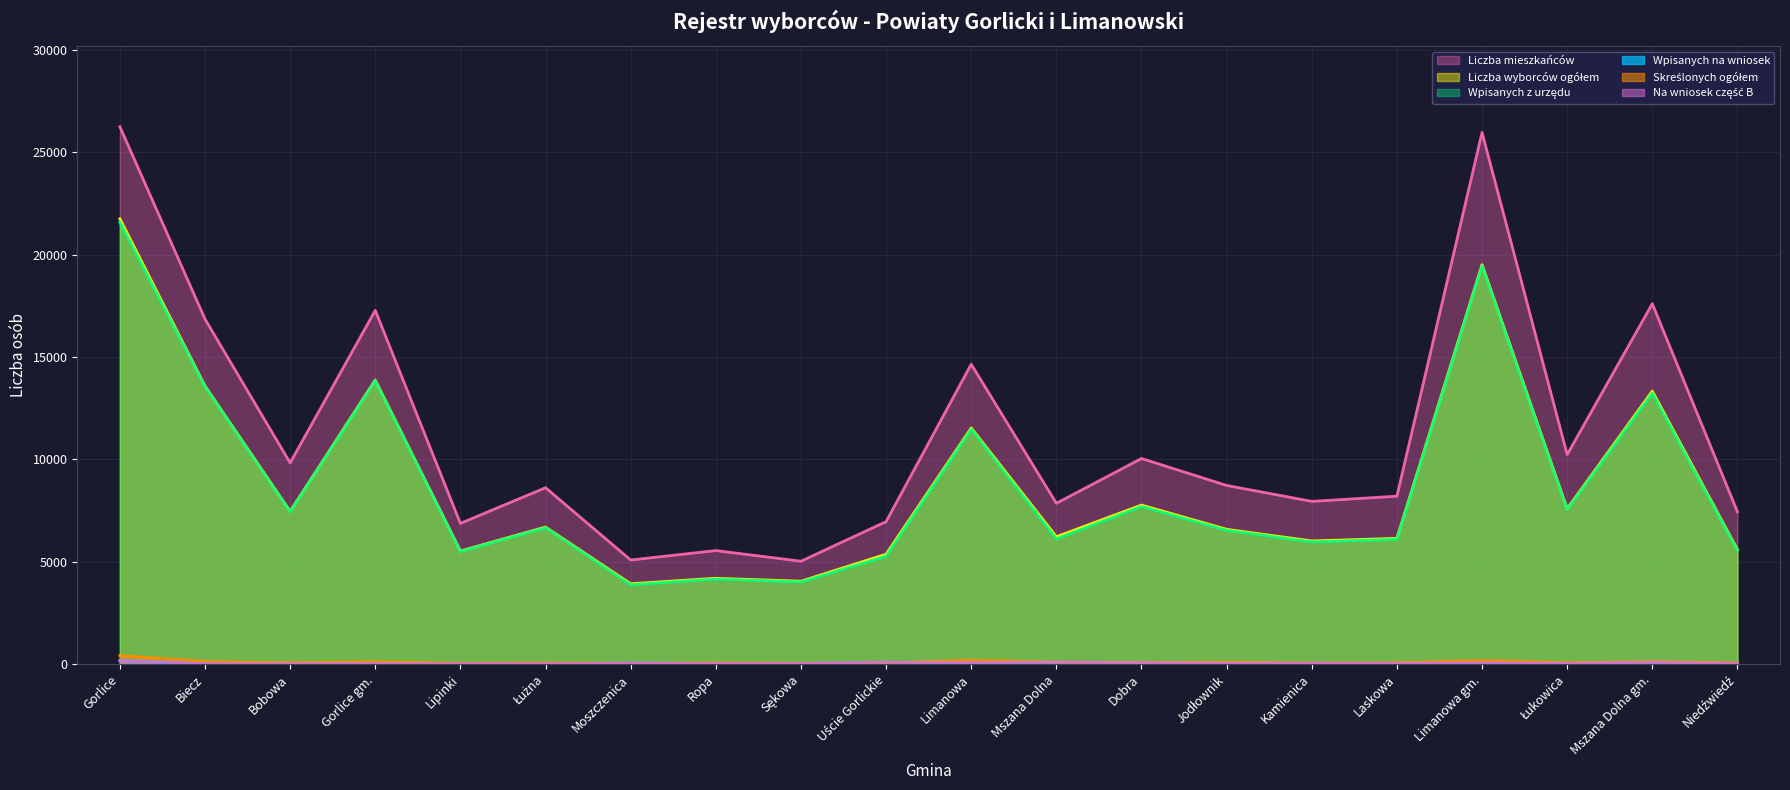

Is the value of Wpisanych z urzędu at Łużna greater than the value of Wpisanych na wniosek at Mszana Dolna?

Yes